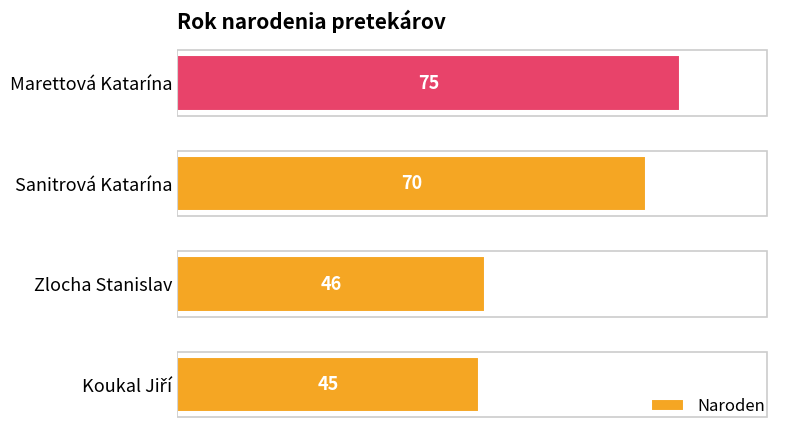

Between Marettová Katarína and Sanitrová Katarína, which is larger?

Marettová Katarína